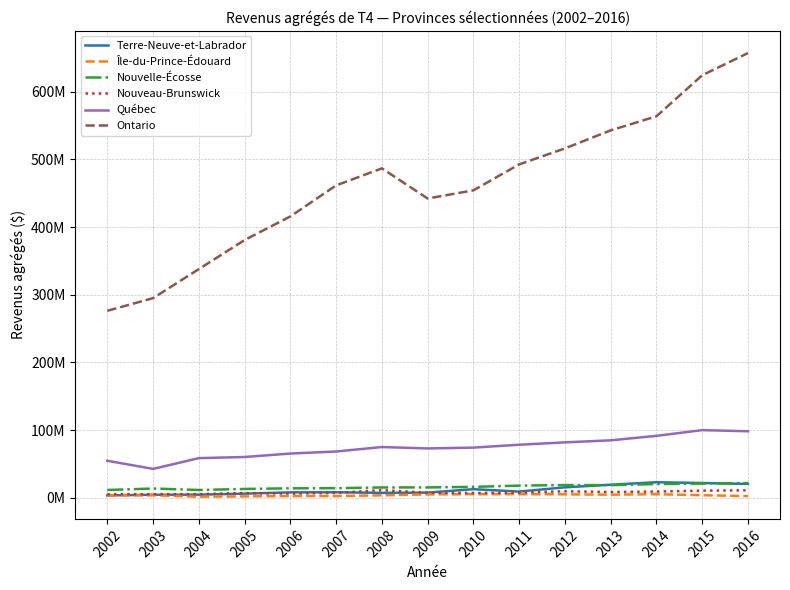

What is the total value across all series at 2004?

420117500